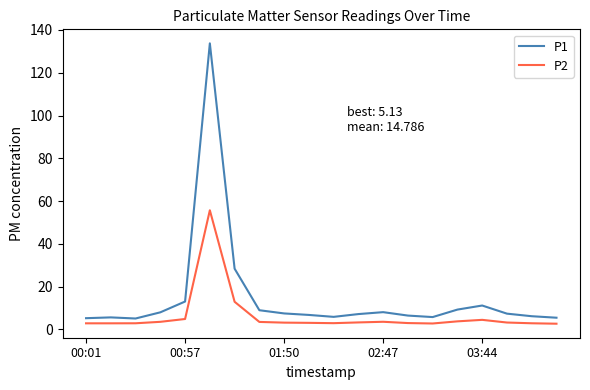

List the series in order of their overall mean, lowest first.

P2, P1